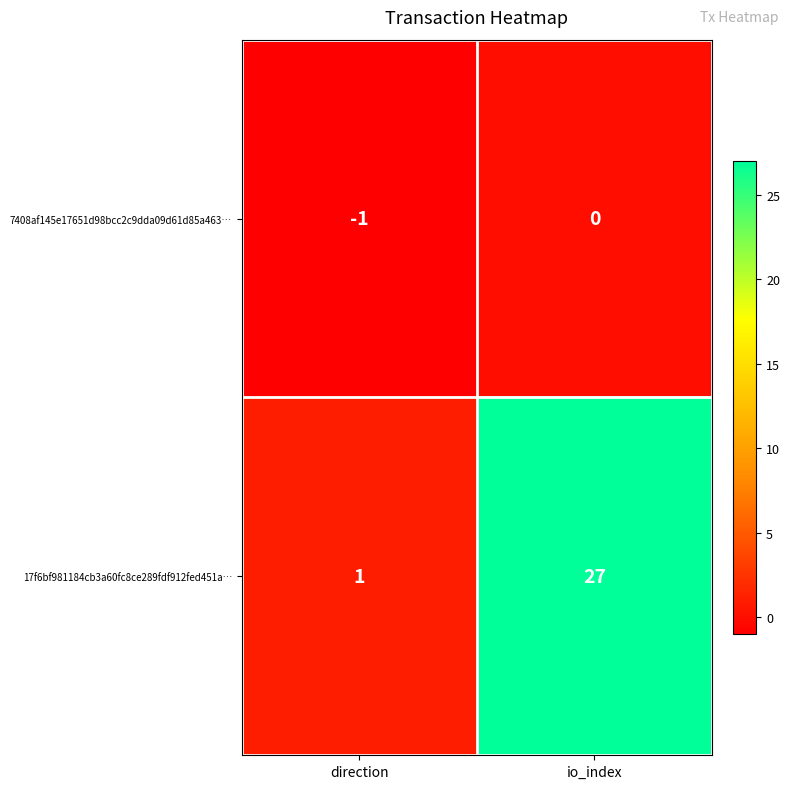

What is the difference between the 17f6bf981184cb3a60fc8ce289fdf912fed451a… values at direction and io_index?

26